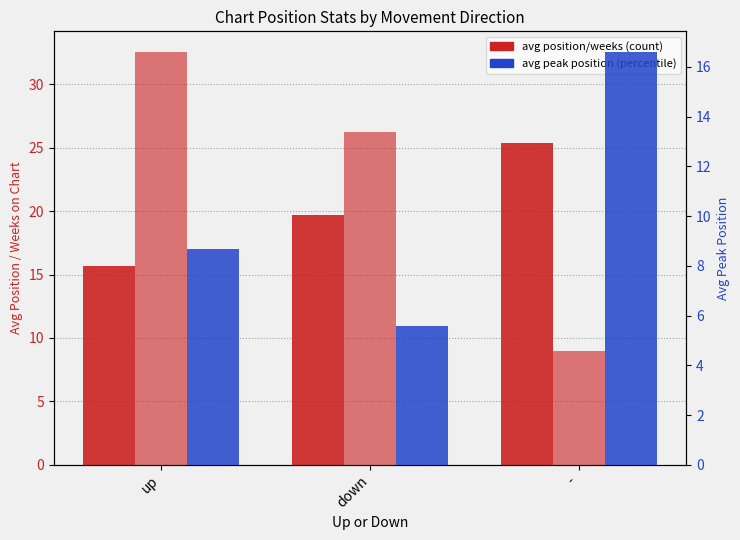

Reading left to right, list all the values displayed in this chart.

avg_position: 15.7	19.7	25.3
avg_weeks_on_chart: 32.5	26.2	9.0
avg_peak_position: 8.7	5.6	16.6